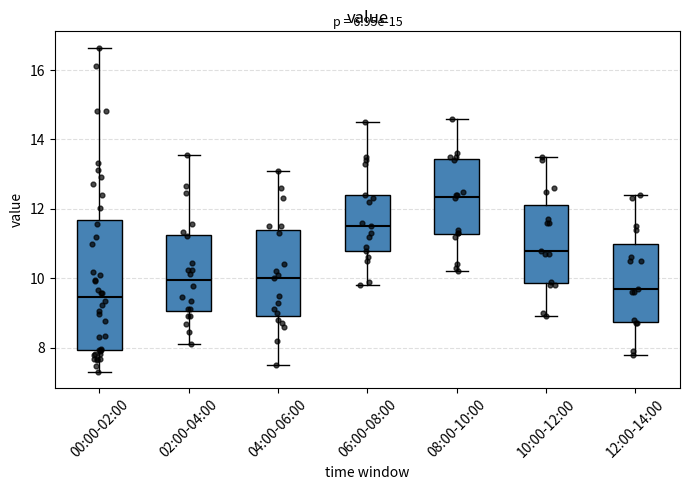

Which box is the tallest, from its lower edge to its upper edge?

00:00-02:00